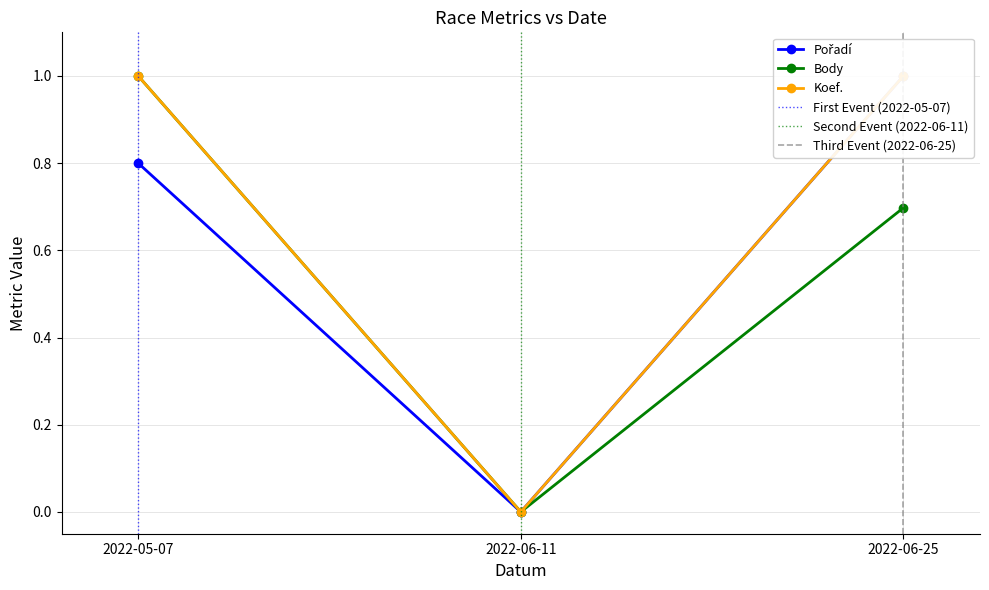

Which has a higher value, 2022-05-07 or 2022-06-11?

2022-05-07